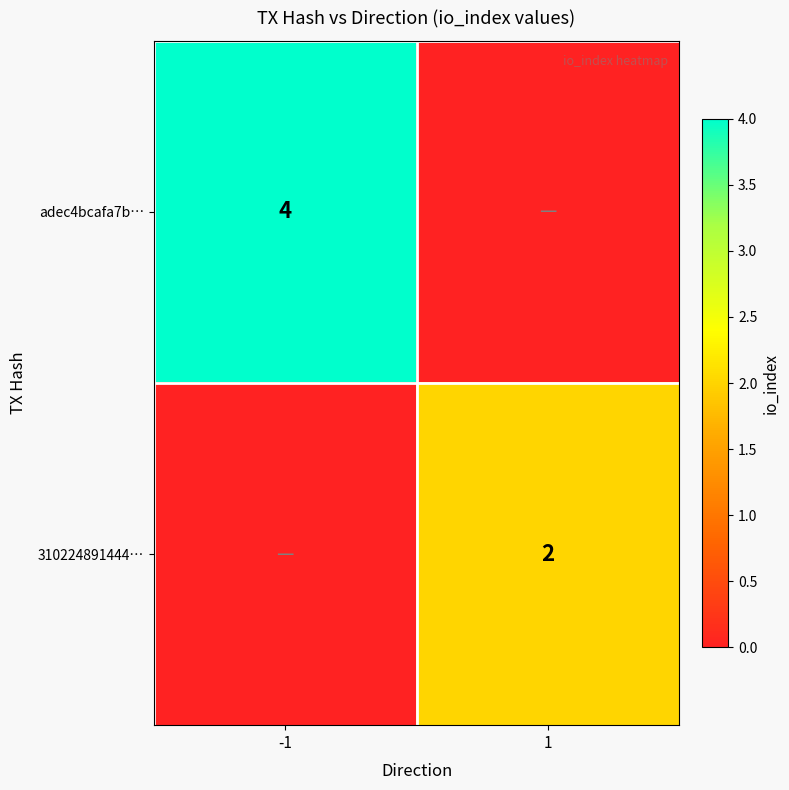

Is the value of 310224891444… at 1 greater than the value of adec4bcafa7b… at -1?

No